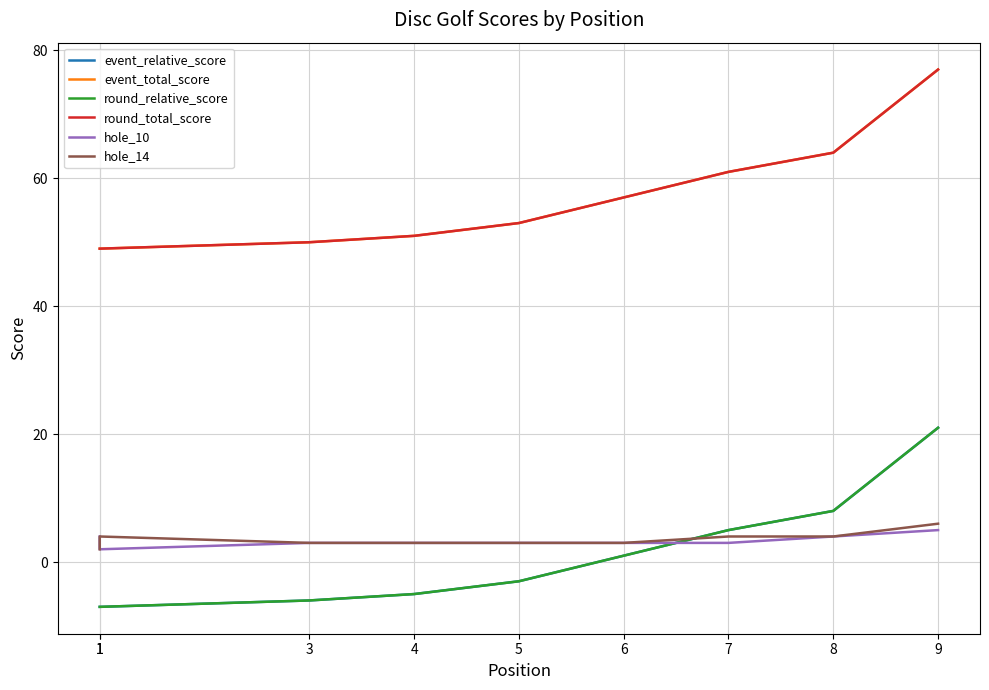

How many data points does each series have?

9